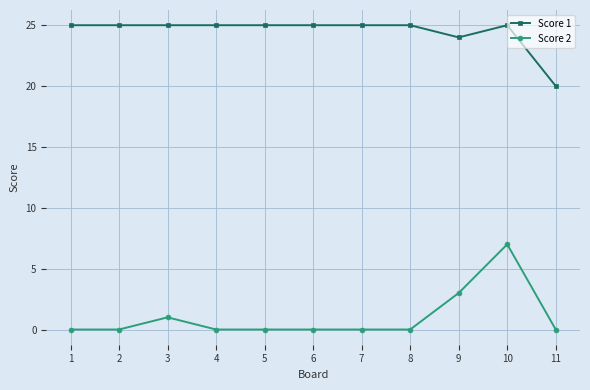

What is the greatest value displayed?

25